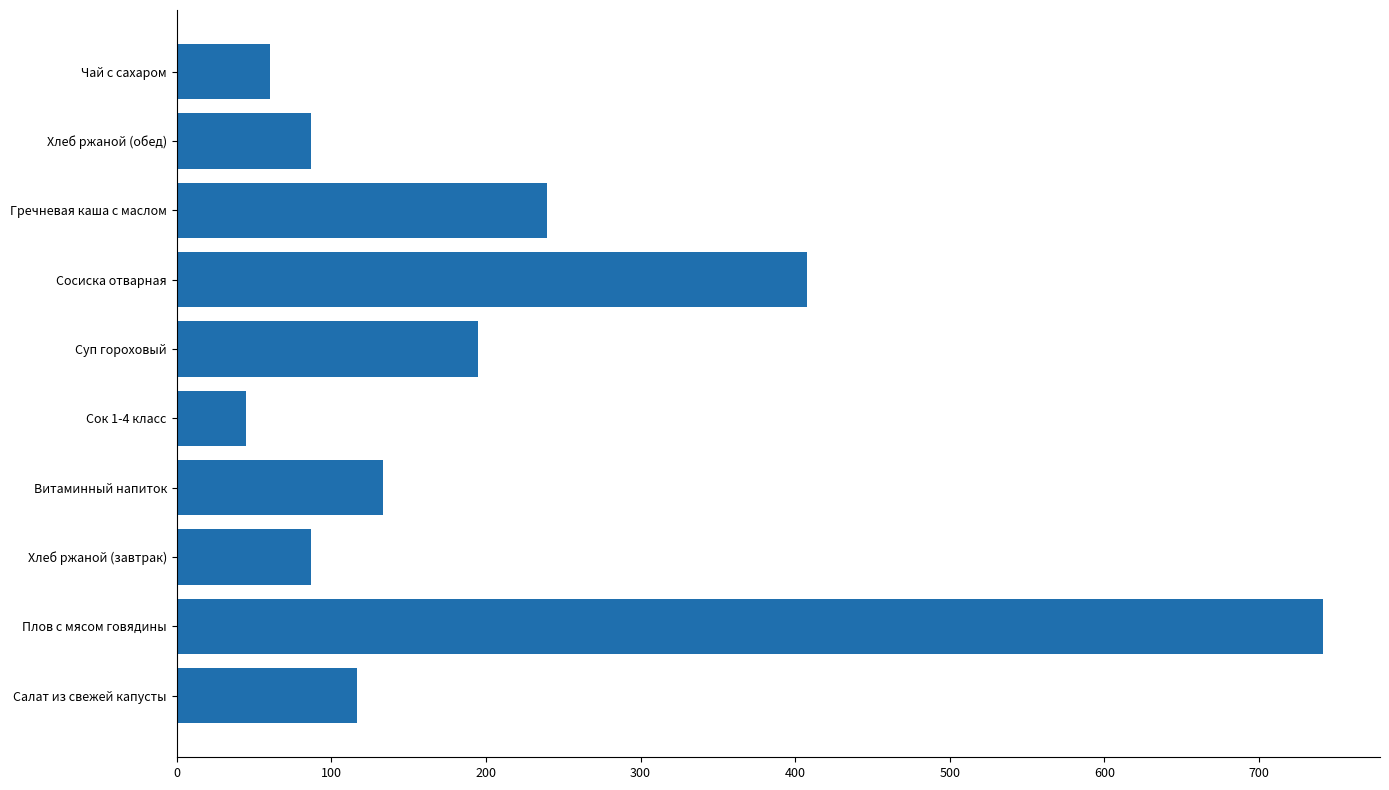

Reading top to bottom, extract all data points from this chart.

Чай с сахаром=60.7	Хлеб ржаной (обед)=87.0	Гречневая каша с маслом=239.6	Сосиска отварная=407.4	Суп гороховый=194.7	Сок 1-4 класс=45.0	Витаминный напиток=133.8	Хлеб ржаной (завтрак)=87.0	Плов с мясом говядины=741.2	Салат из свежей капусты=116.8